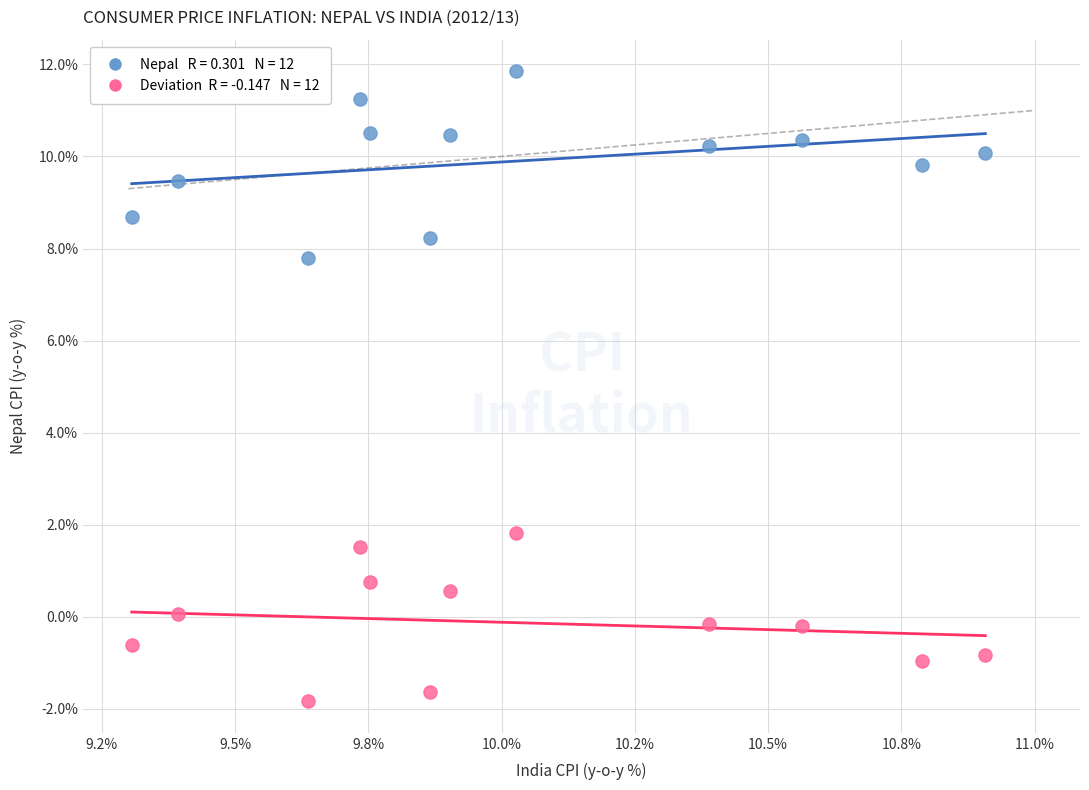

Across all data points, what is the range of X values (max minus min)?

1.6